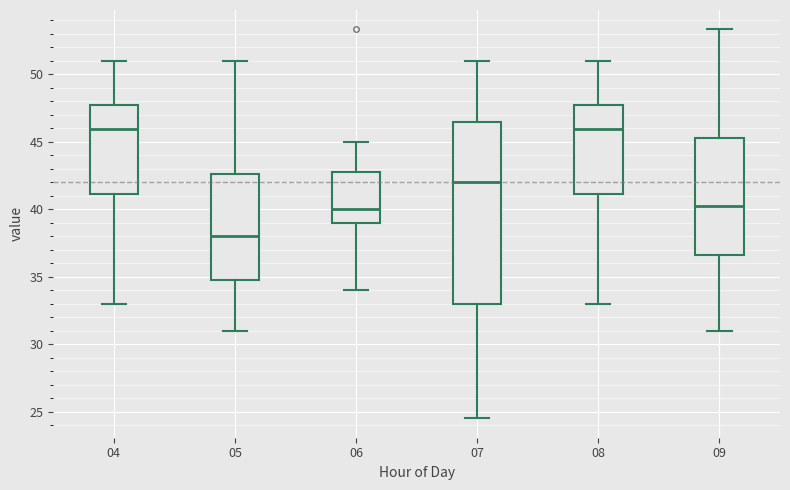

Which box is the tallest, from its lower edge to its upper edge?

07